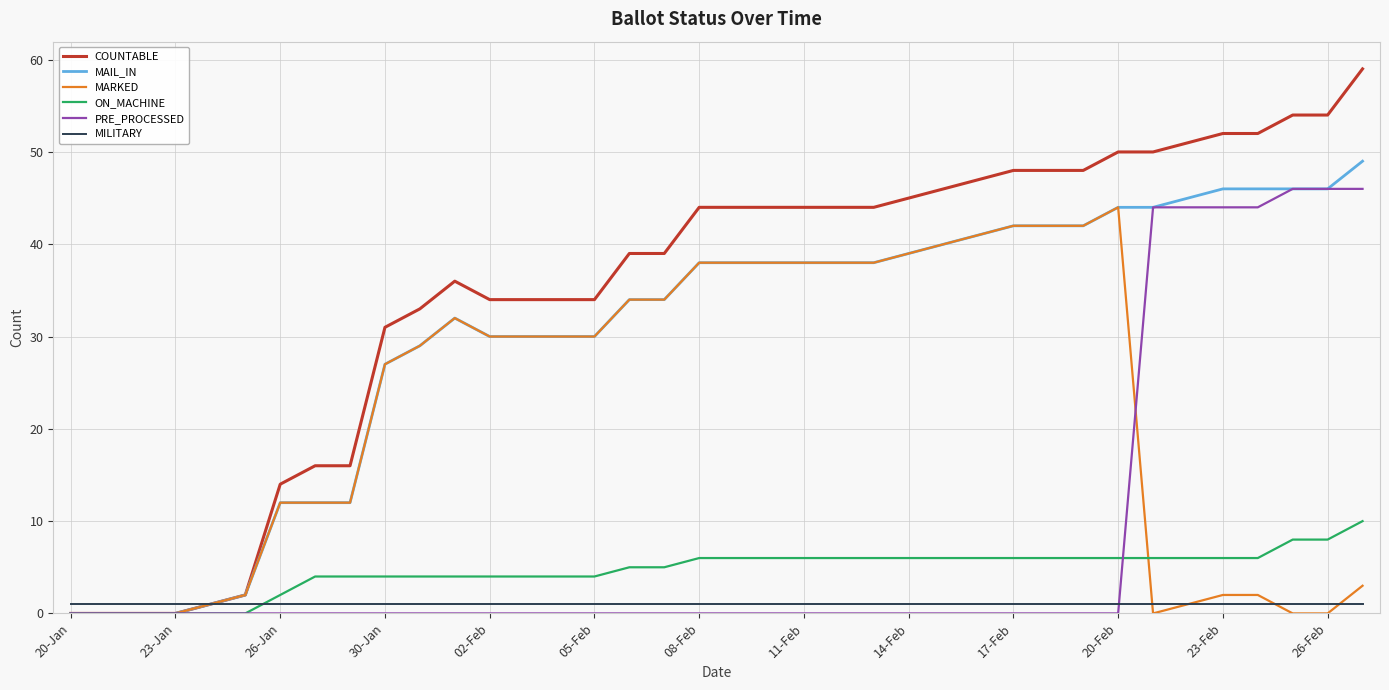

Reading left to right, extract all data points from this chart.

COUNTABLE: 0	0	0	0	1	2	14	16	16	31	33	36	34	34	34	34	39	39	44	44	44	44	44	44	45	46	47	48	48	48	50	50	51	52	52	54	54	59
MAIL_IN: 0	0	0	0	1	2	12	12	12	27	29	32	30	30	30	30	34	34	38	38	38	38	38	38	39	40	41	42	42	42	44	44	45	46	46	46	46	49
MARKED: 0	0	0	0	1	2	12	12	12	27	29	32	30	30	30	30	34	34	38	38	38	38	38	38	39	40	41	42	42	42	44	0	1	2	2	0	0	3
ON_MACHINE: 0	0	0	0	0	0	2	4	4	4	4	4	4	4	4	4	5	5	6	6	6	6	6	6	6	6	6	6	6	6	6	6	6	6	6	8	8	10
PRE_PROCESSED: 0	0	0	0	0	0	0	0	0	0	0	0	0	0	0	0	0	0	0	0	0	0	0	0	0	0	0	0	0	0	0	44	44	44	44	46	46	46
MILITARY: 1	1	1	1	1	1	1	1	1	1	1	1	1	1	1	1	1	1	1	1	1	1	1	1	1	1	1	1	1	1	1	1	1	1	1	1	1	1